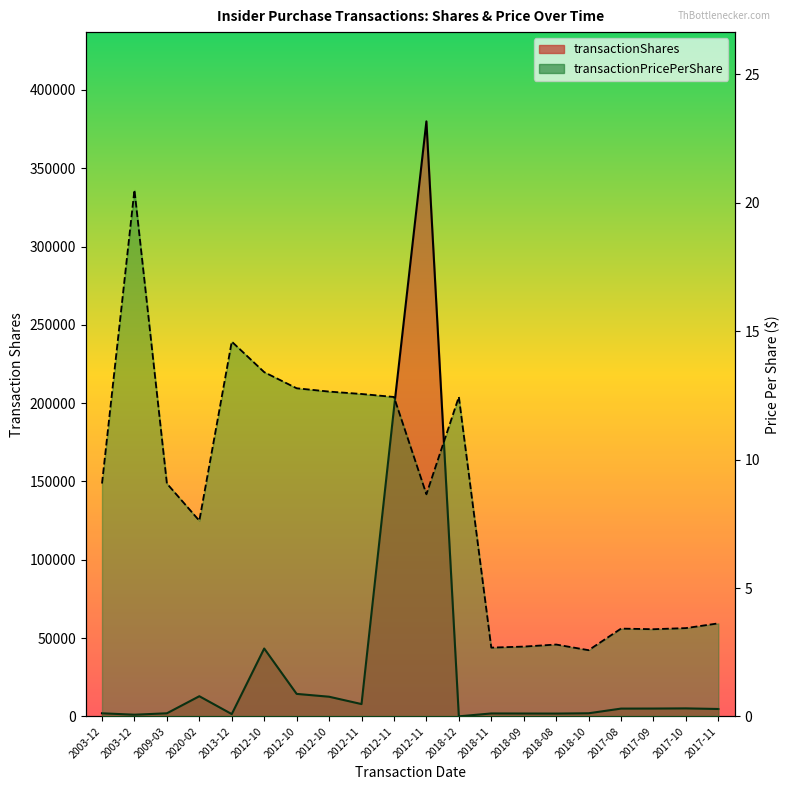

True or false: transactionPricePerShare has more than 1 points higher than both neighbors.

True